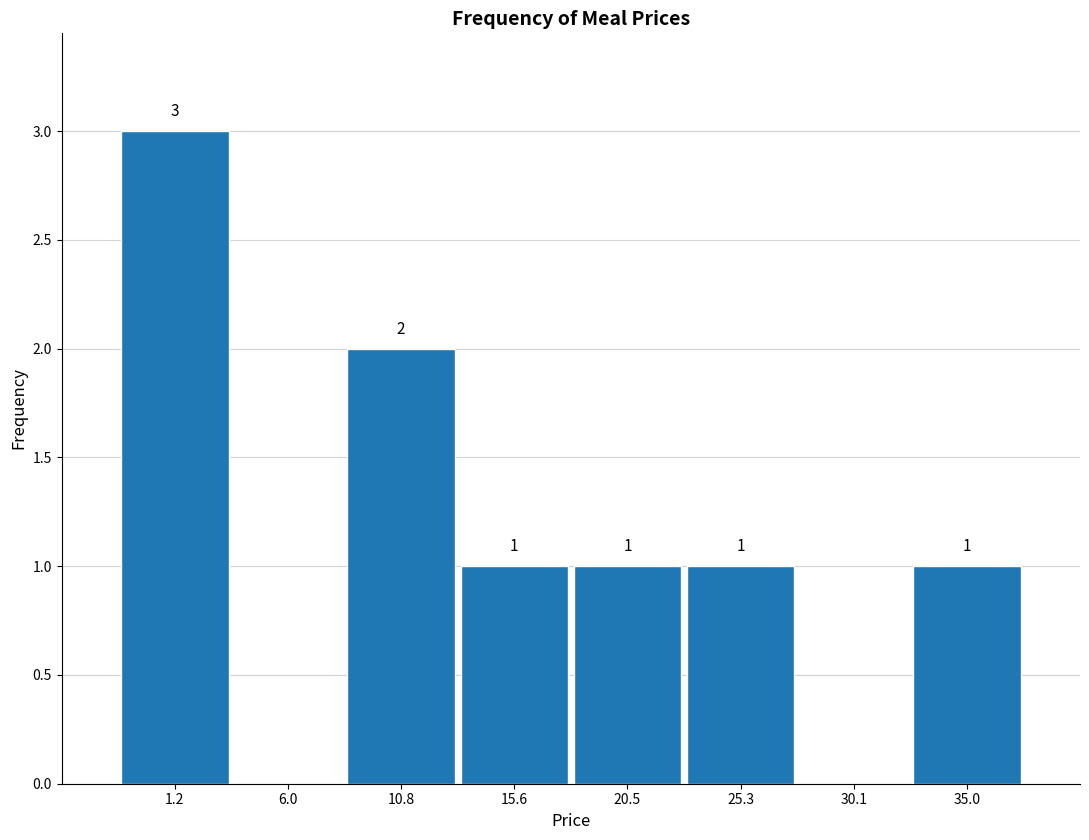

Reading right to left, list all the values displayed in this chart.

35.0=1	30.1=0	25.3=1	20.5=1	15.6=1	10.8=2	6.0=0	1.2=3